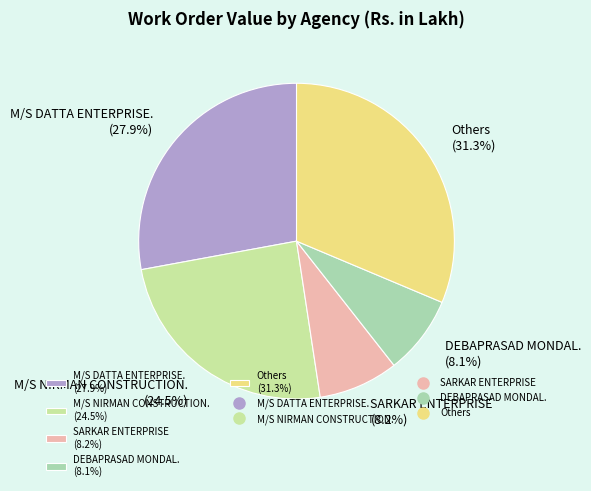

Is there a majority slice in this chart?

No